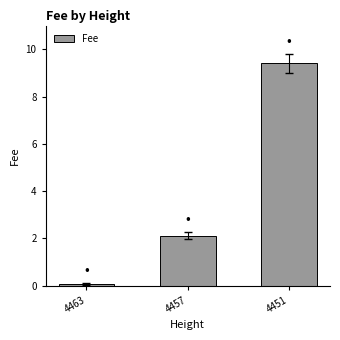

Which category has the highest value across all series?

4451